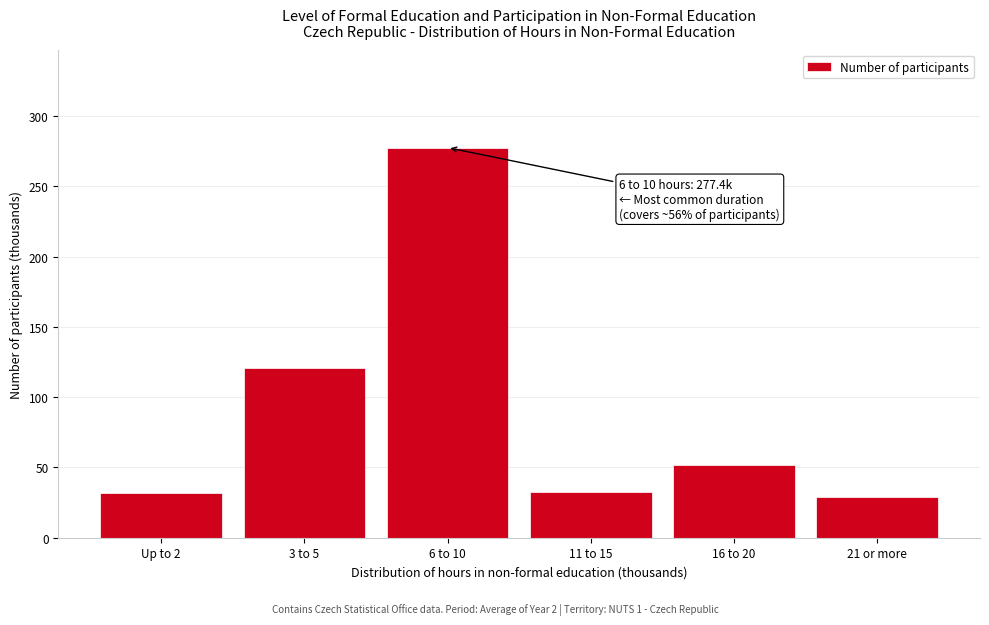

Which has a higher value, 11 to 15 or 6 to 10?

6 to 10